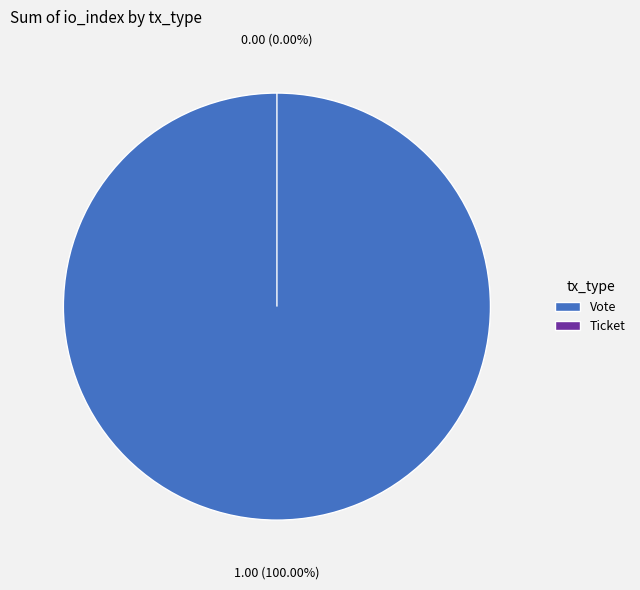

To the nearest percent, what is the average slice percentage?

50%